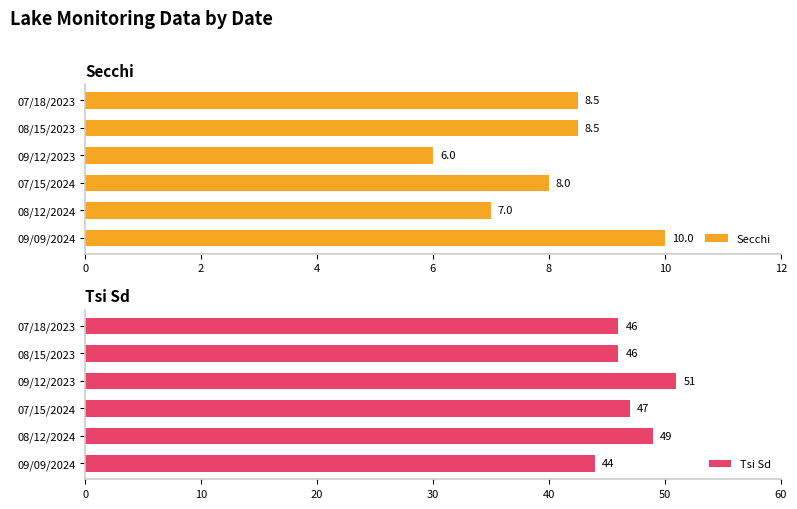

What is the difference between the second highest and minimum values in the Secchi series?

2.5